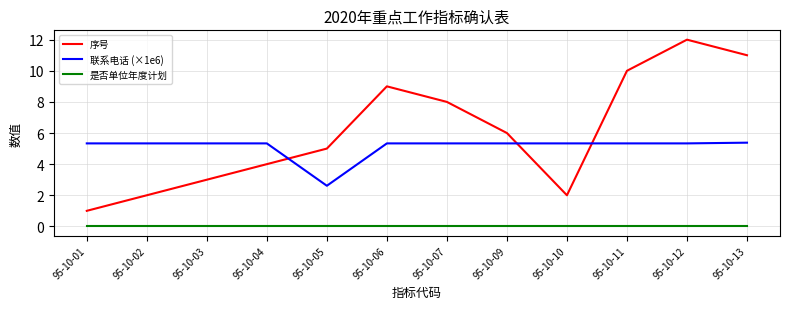

At which category does the chart reach its peak across all series?

95-10-12